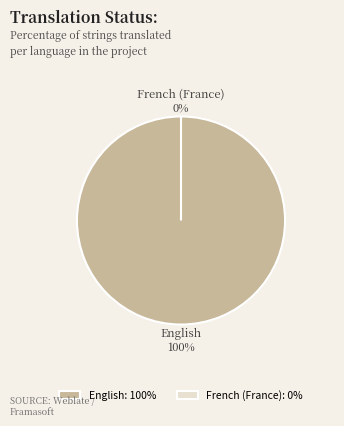

To the nearest percent, what is the average slice percentage?

50%